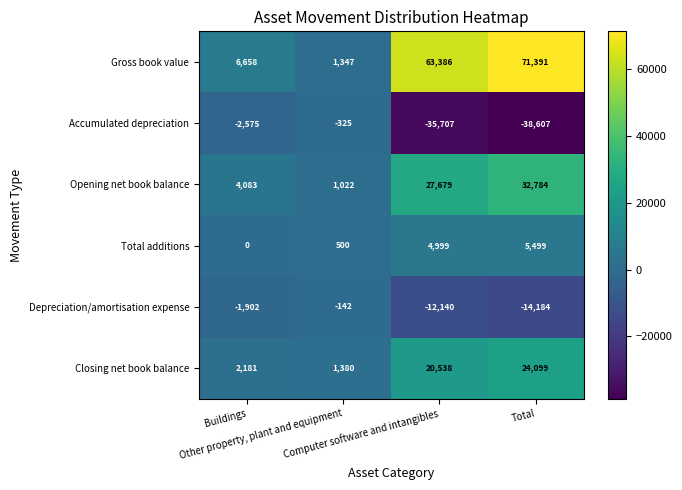

Which series has the widest spread of values?

Gross book value